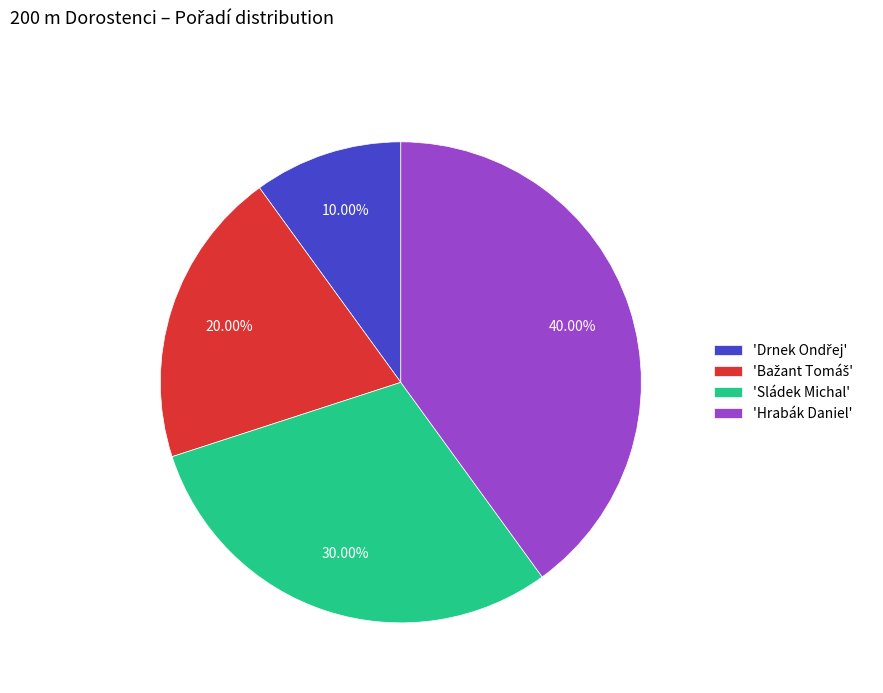

Approximately how many times larger is the value at 'Hrabák Daniel' compared to 'Sládek Michal'?

1.3